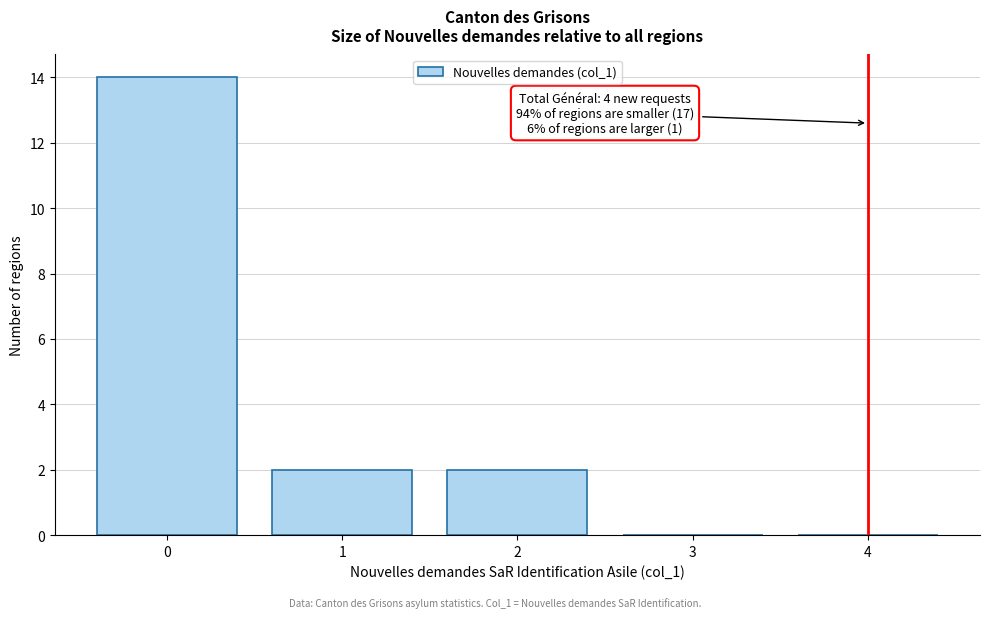

Reading left to right, transcribe all the data shown in this chart.

0=14	1=2	2=2	3=0	4=0